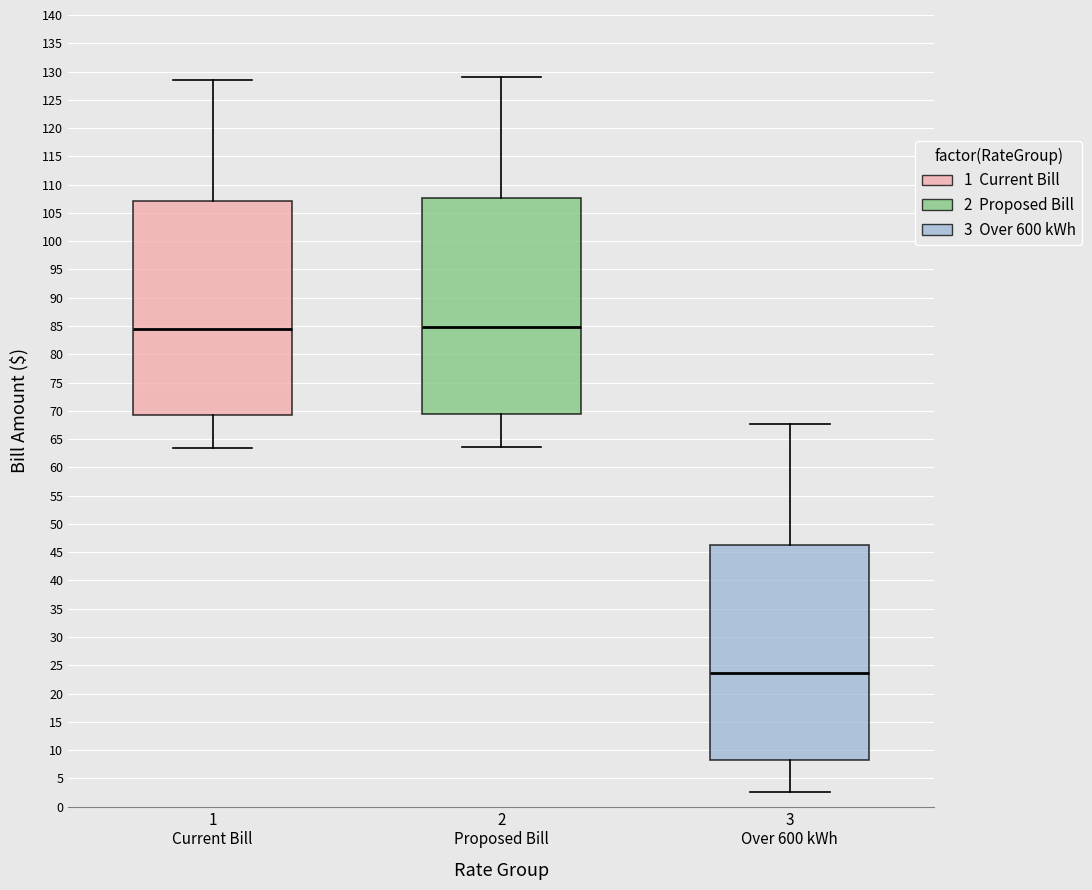

Which box has the lowest median line?

3 Over 600 kWh